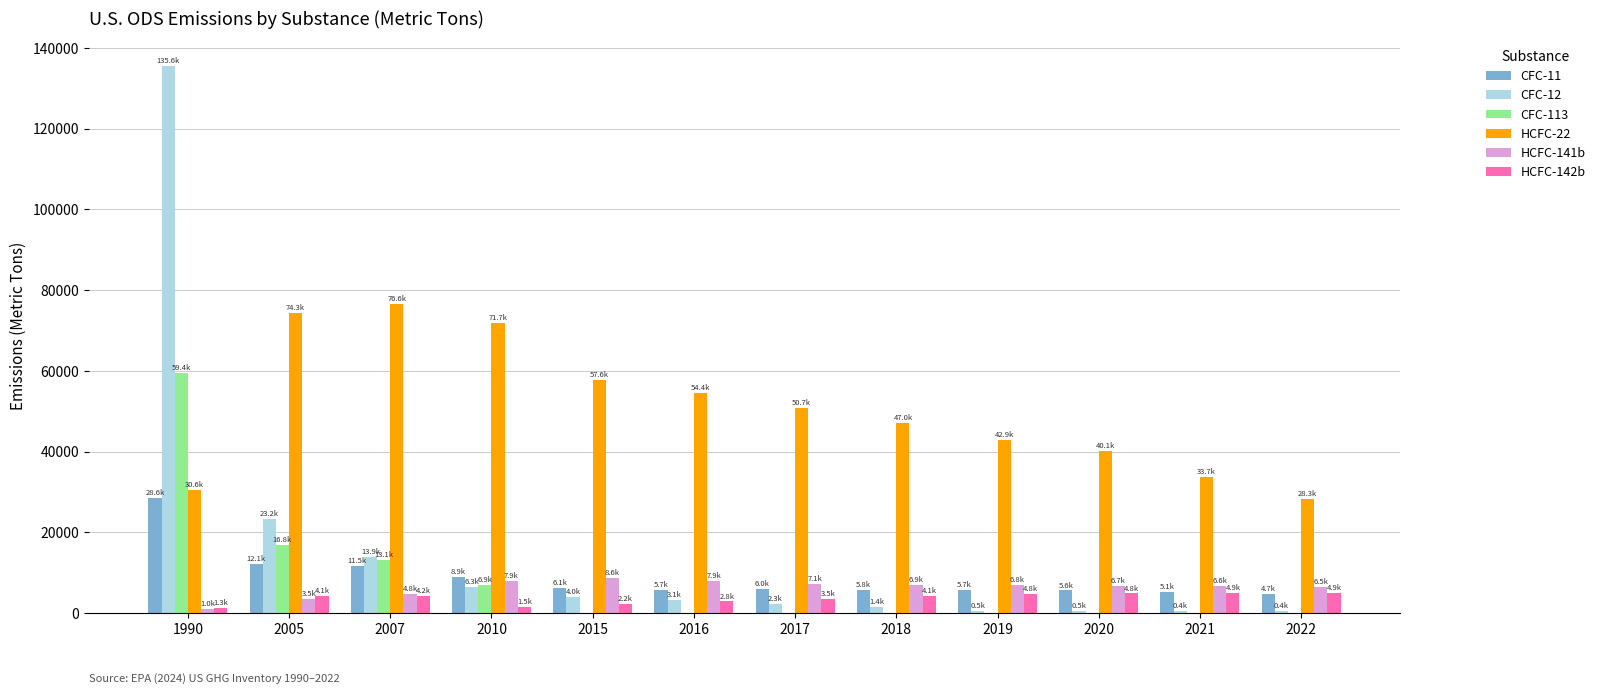

What are all the series names shown in the legend?

CFC-11, CFC-12, CFC-113, HCFC-22, HCFC-141b, HCFC-142b